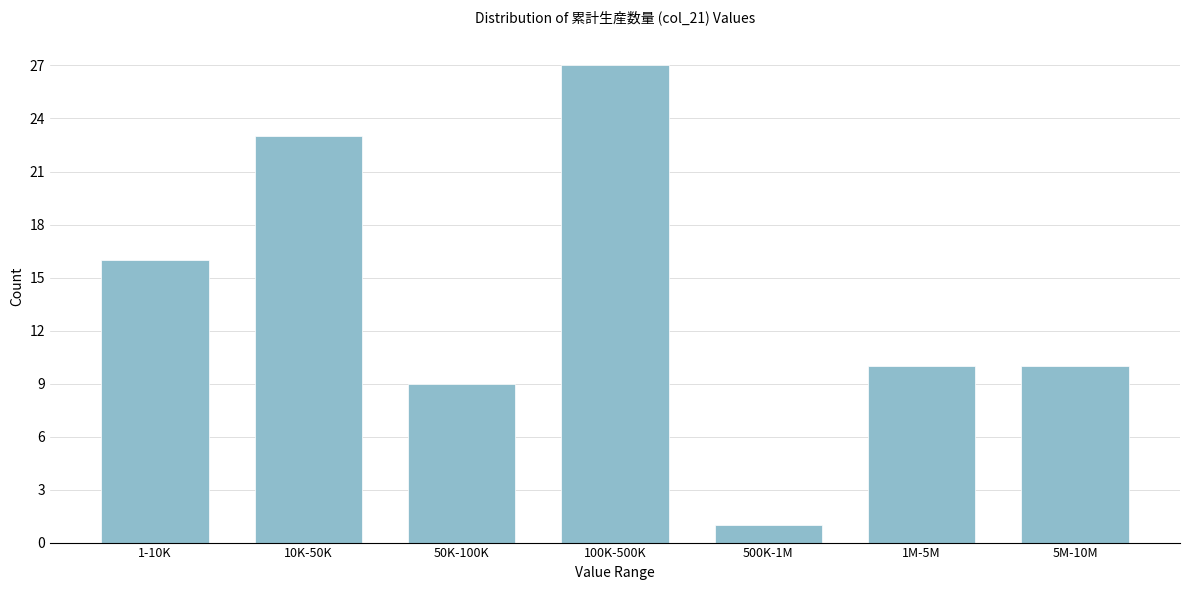

Reading left to right, what are all the values shown in this chart?

16	23	9	27	1	10	10